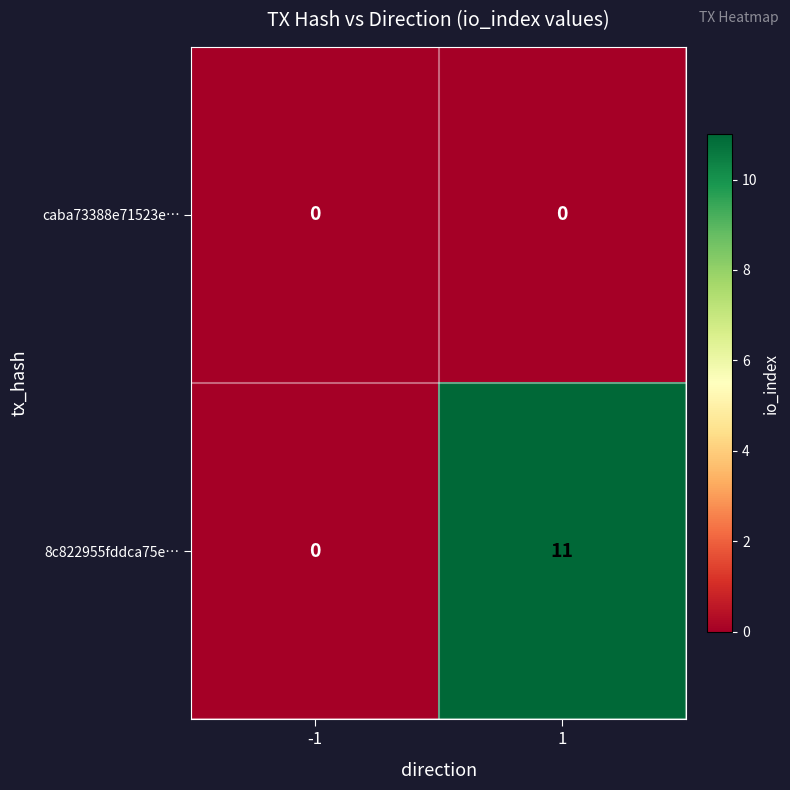

What is the maximum value shown in the chart?

11